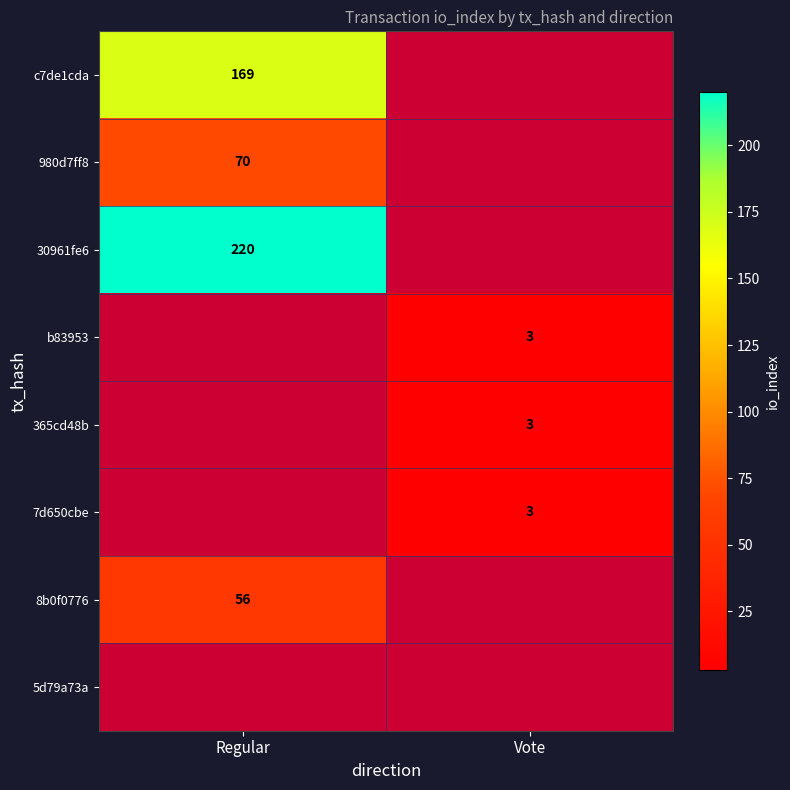

The 30961fe6 series shows 130.4 at Regular. True or false?

False